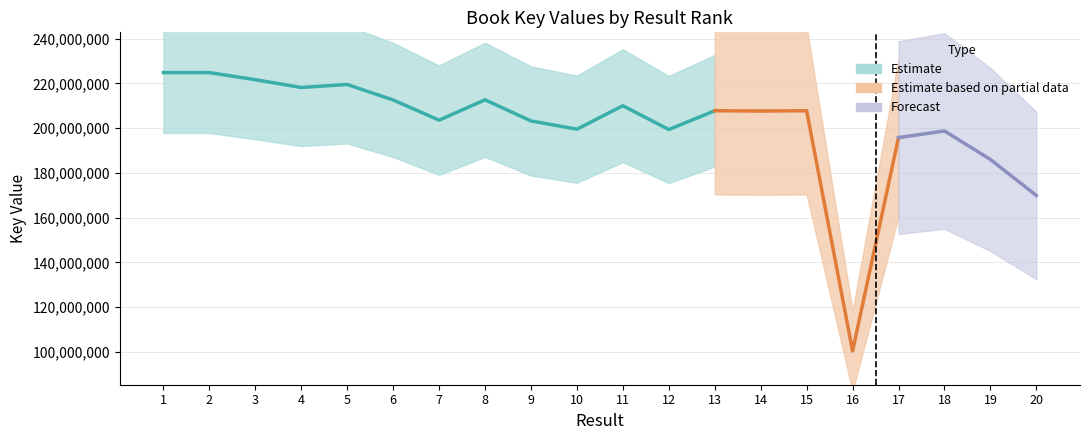

What is the maximum value shown in the chart?

224818538